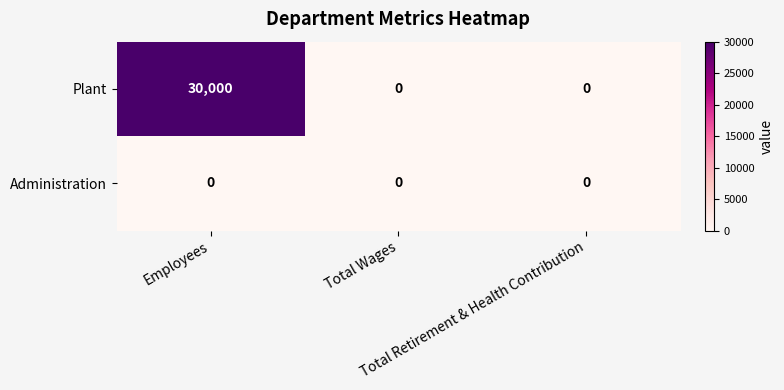

Which series has the widest spread of values?

Plant